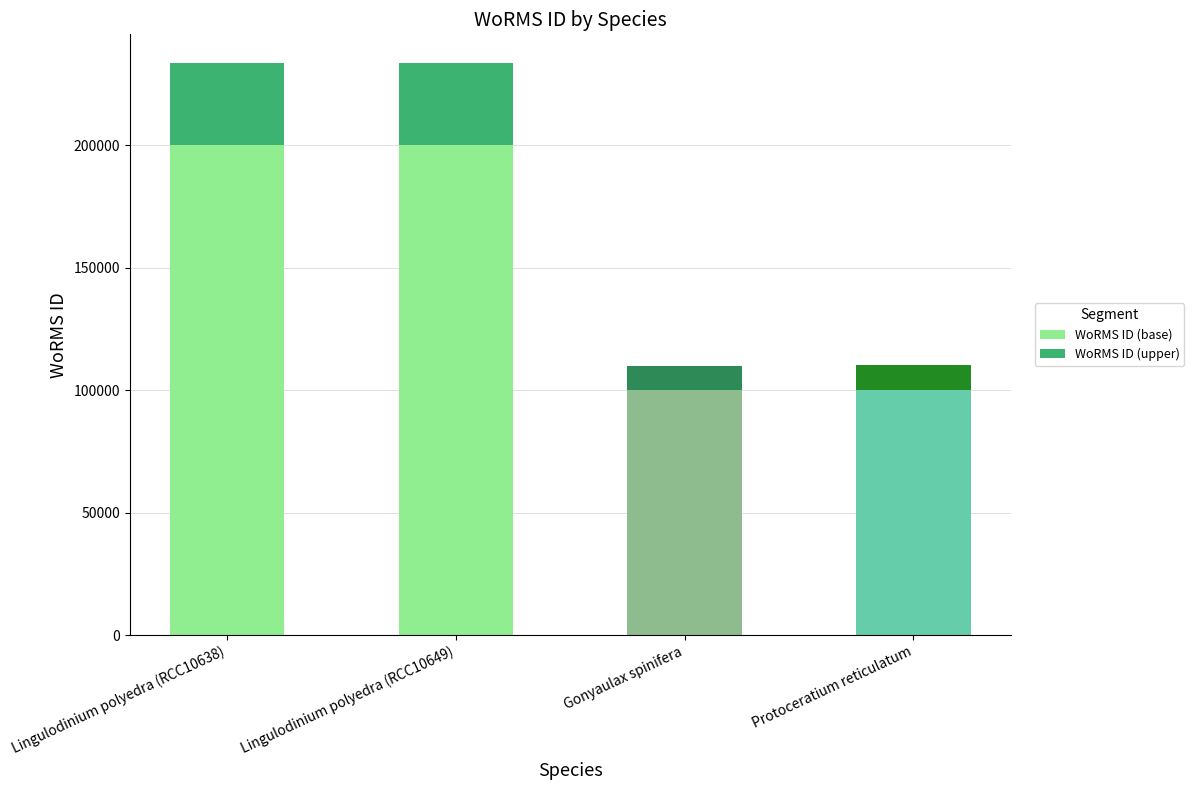

What are all the series names shown in the legend?

WoRMS ID (base), WoRMS ID (upper)